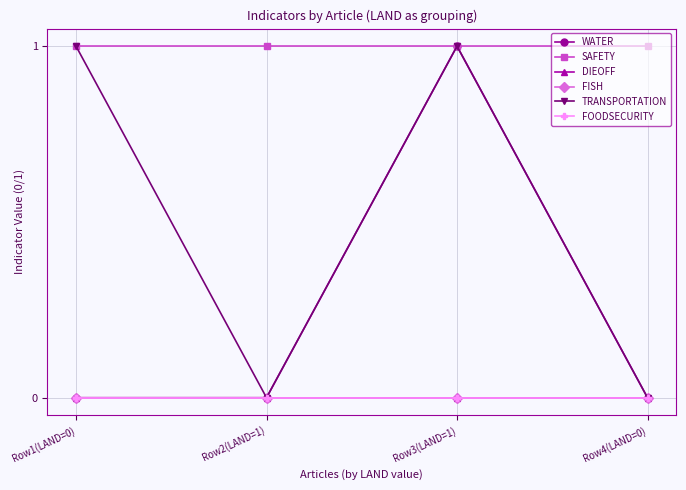

True or false: FISH and SAFETY intersect in this chart.

False